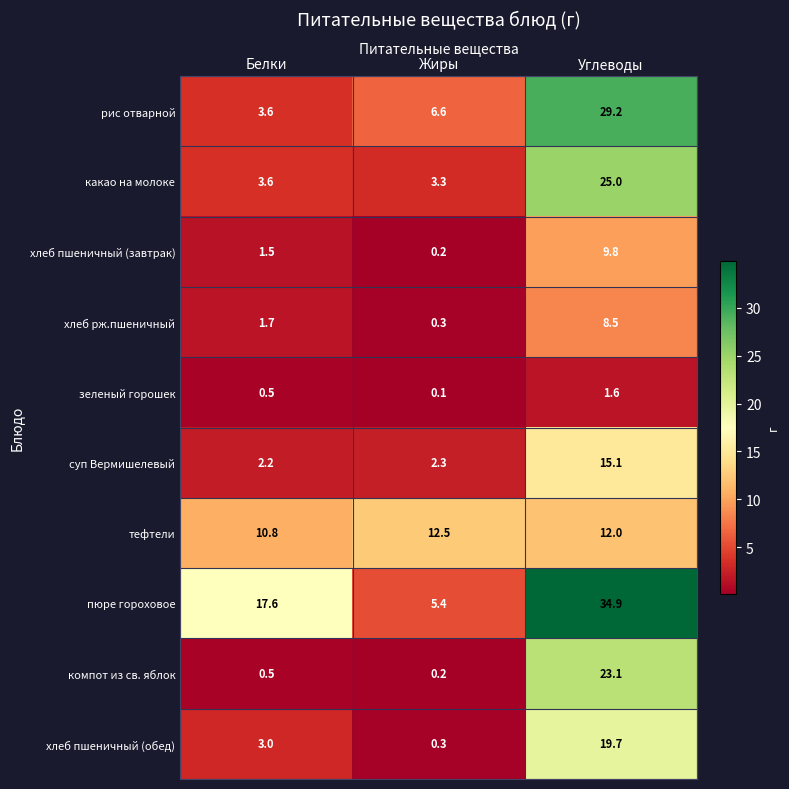

The рис отварной series shows 39.3 at Углеводы. True or false?

False